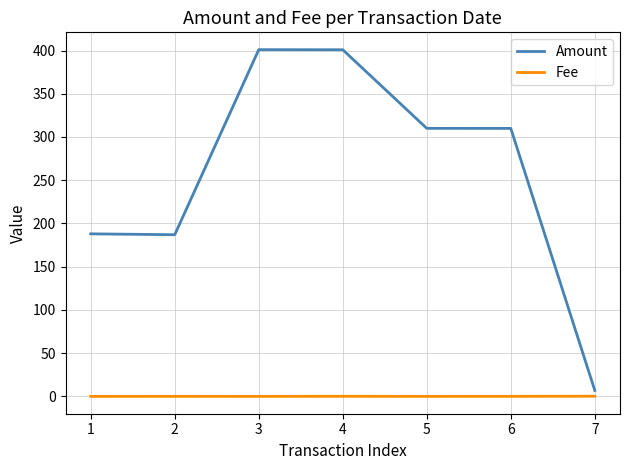

What is the minimum value for Amount?

6.9